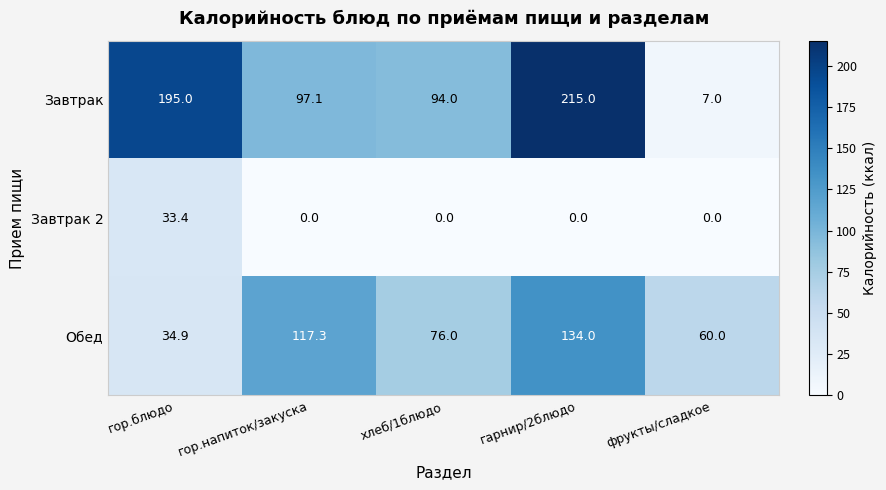

Rank the series at гарнир/2блюдо from highest to lowest value.

Завтрак, Обед, Завтрак 2